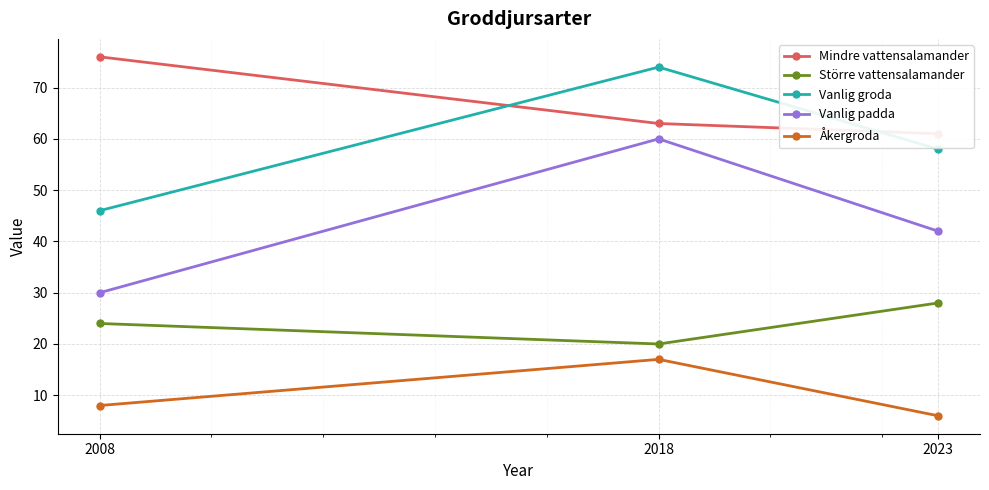

Does the chart display data point markers on the line(s)?

Yes